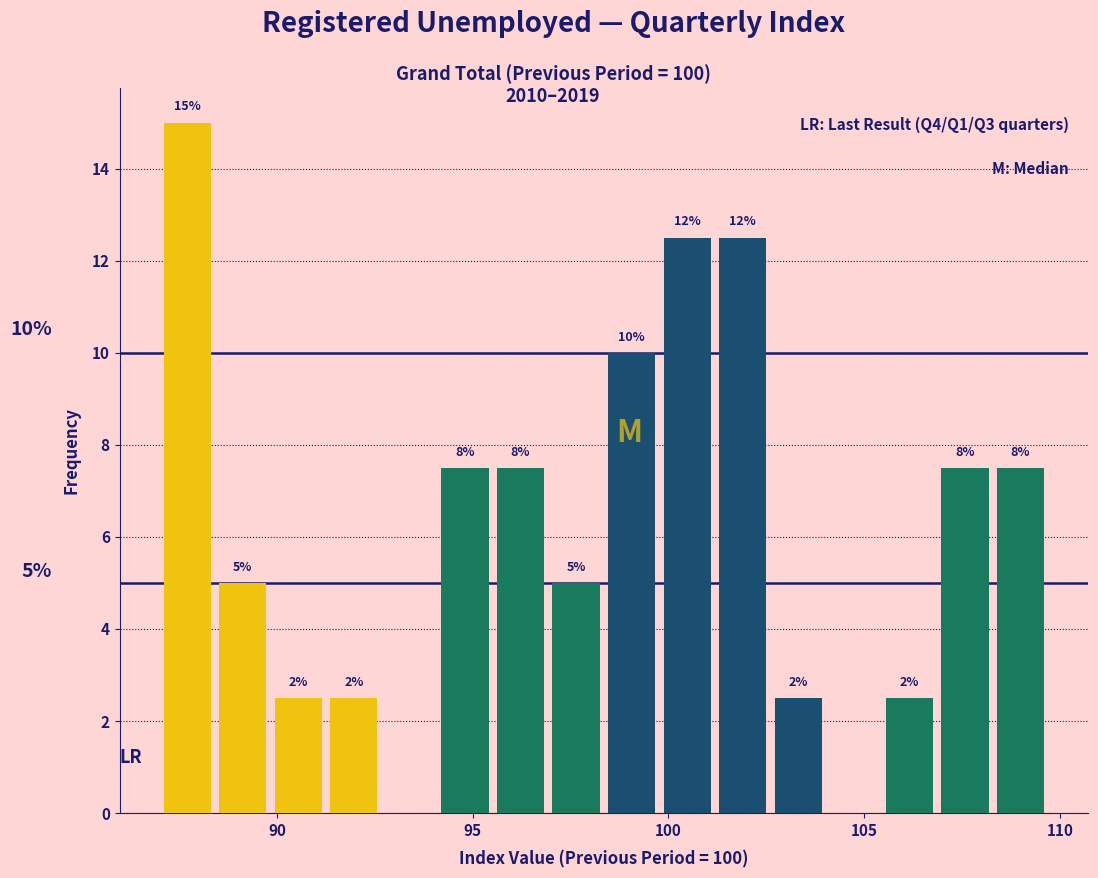

Read against the x-axis, roughly where is the centre of the tallest bar?

87.5